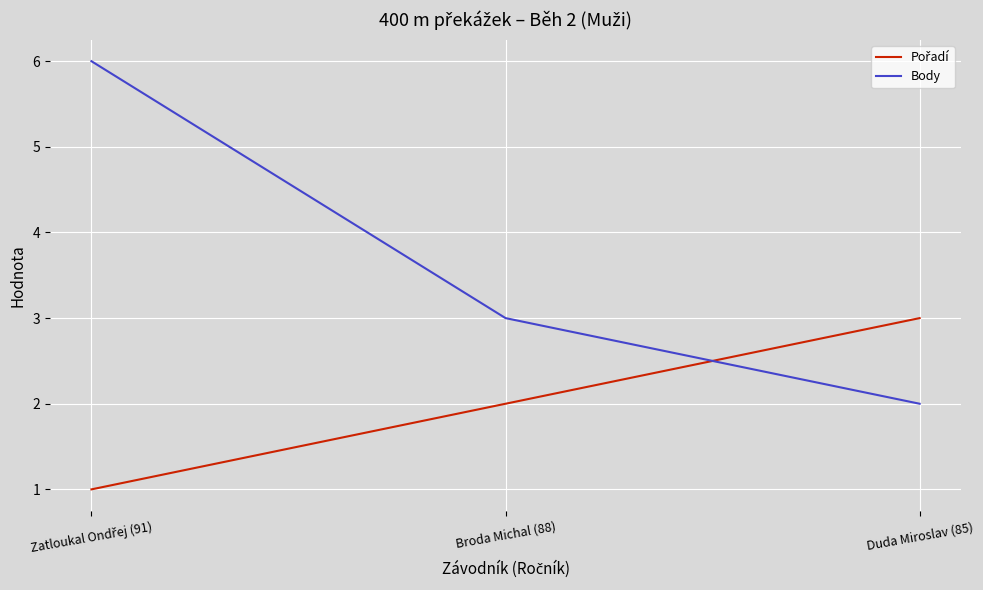

Which series has the widest spread of values?

Body